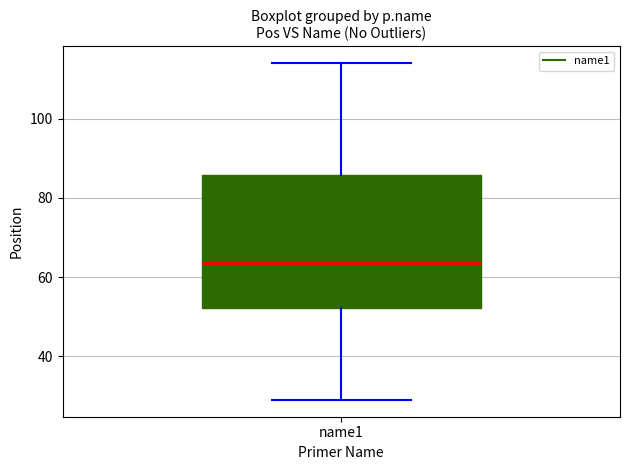

Where is the lower edge of the box for name1 on the y-axis? The values are not printed on the chart, so give them approximately, as read against the axis.

52